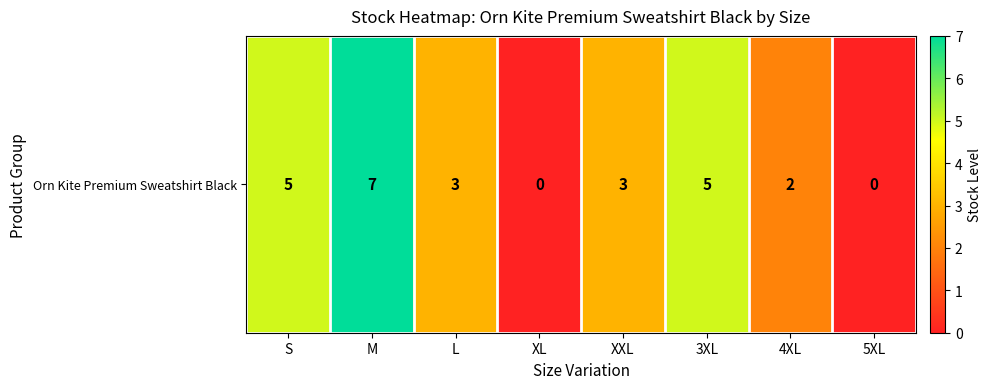

Rank the categories by value from lowest to highest.

XL, 5XL, 4XL, L, XXL, S, 3XL, M